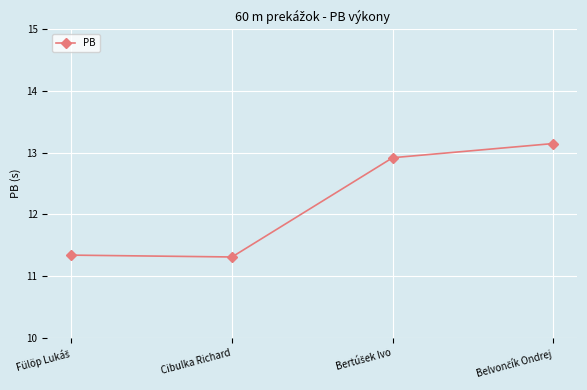

Is it true that the value at Cibulka Richard is 16.3?

False